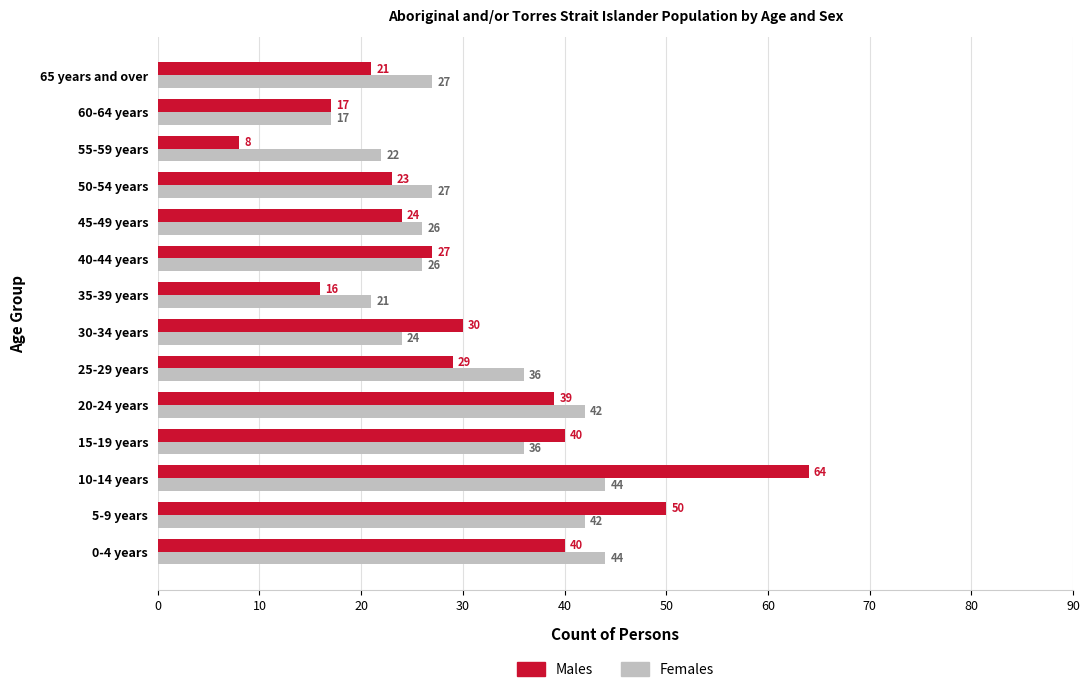

What value does the Males series have at 10-14 years?

64